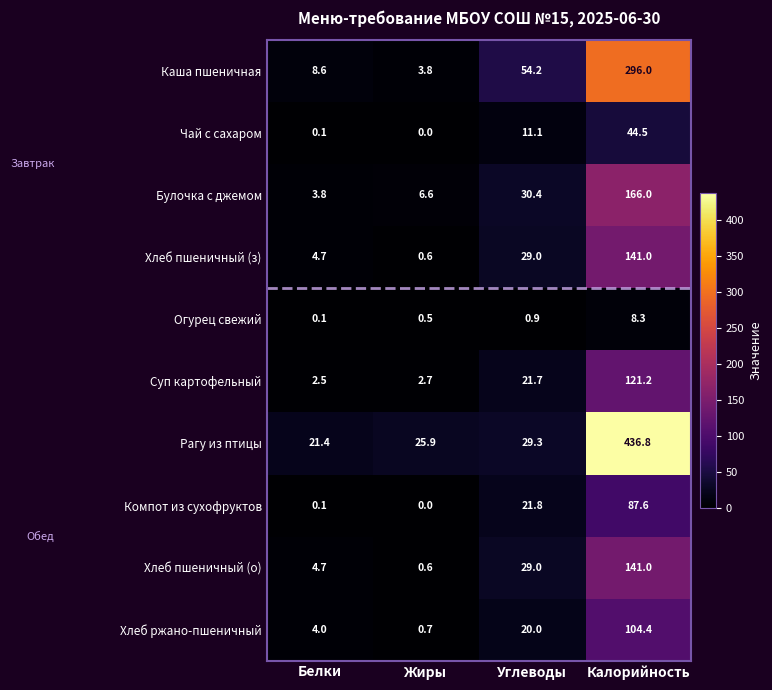

The value of Каша пшеничная at Калорийность is 296.0. True or false?

True